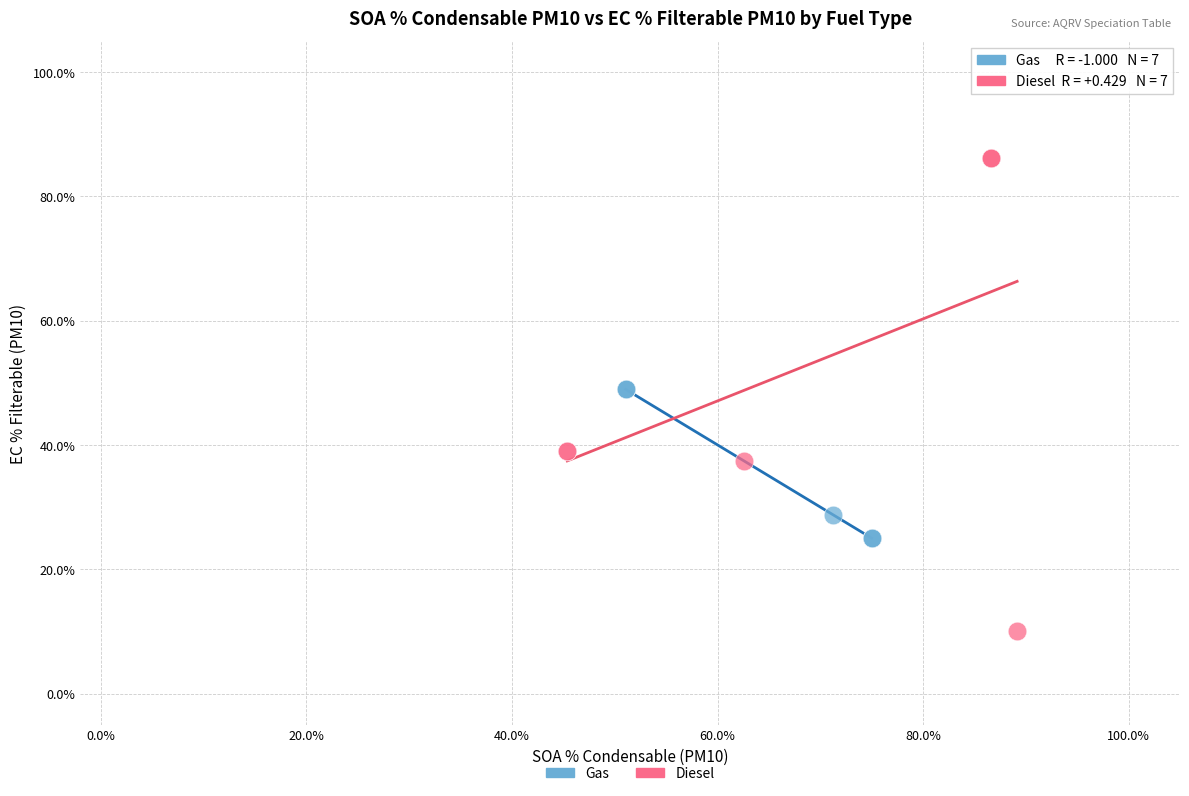

Which series reaches the minimum Y coordinate?

Diesel